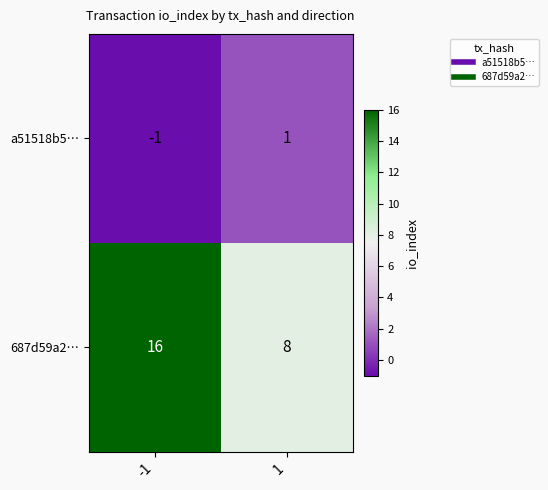

Count the number of categories in the chart.

2